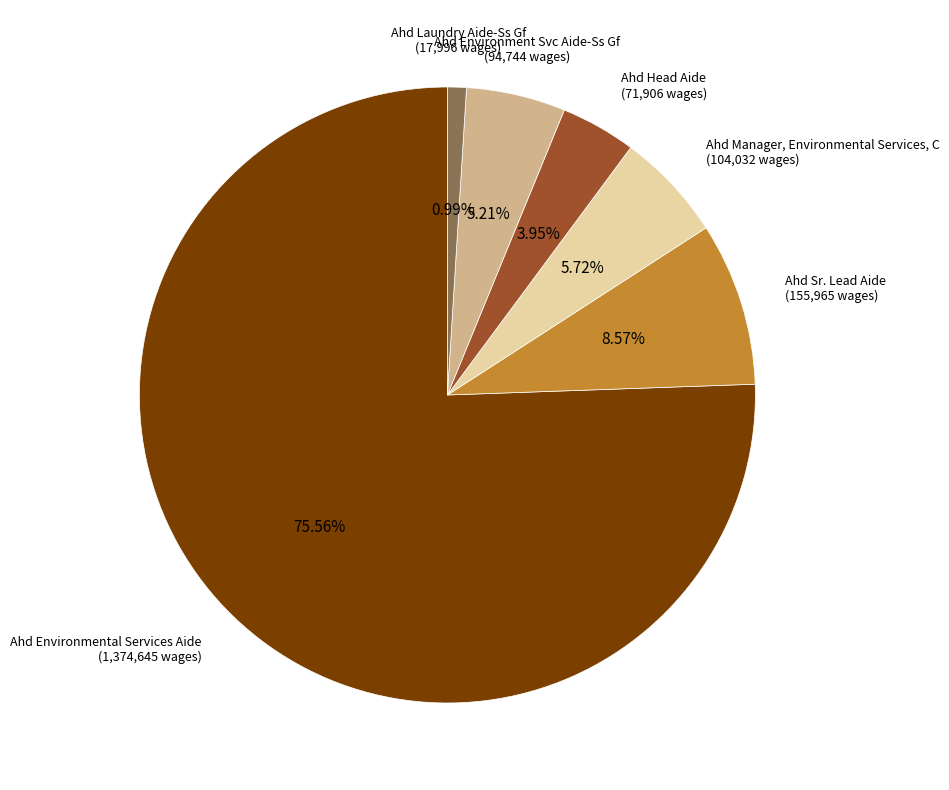

Does any single category account for the majority?

Yes